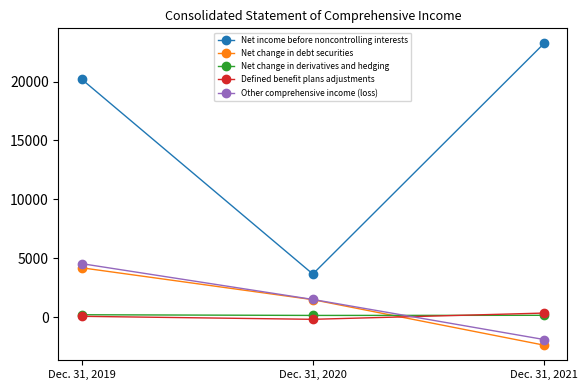

Which category has the lowest value in the Net change in debt securities series?

Dec. 31, 2021